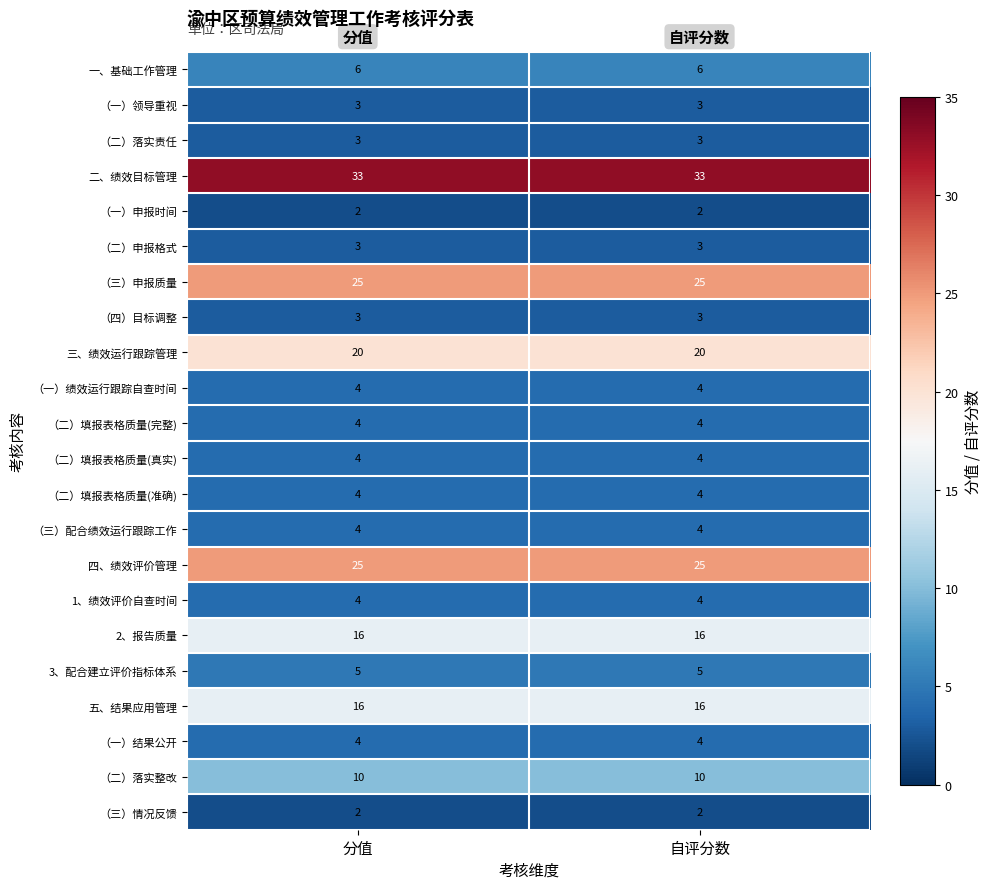

What is the difference between the highest and lowest values at 分值?

31